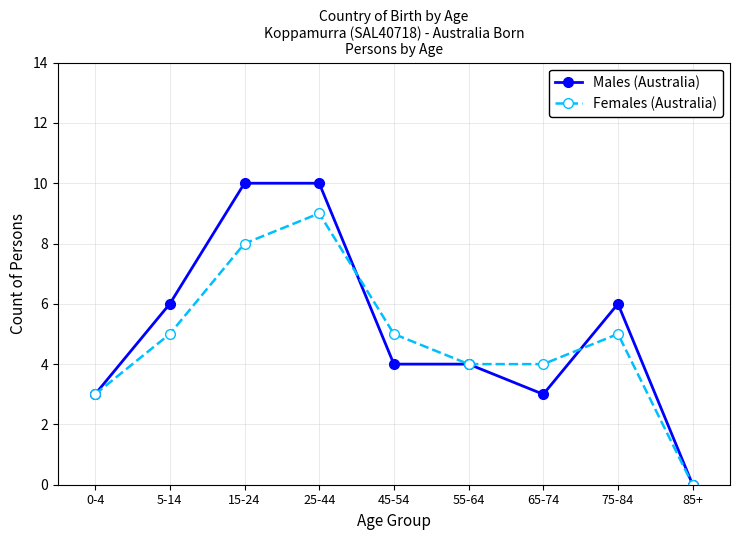

At which category does the chart reach its minimum across all series?

85+